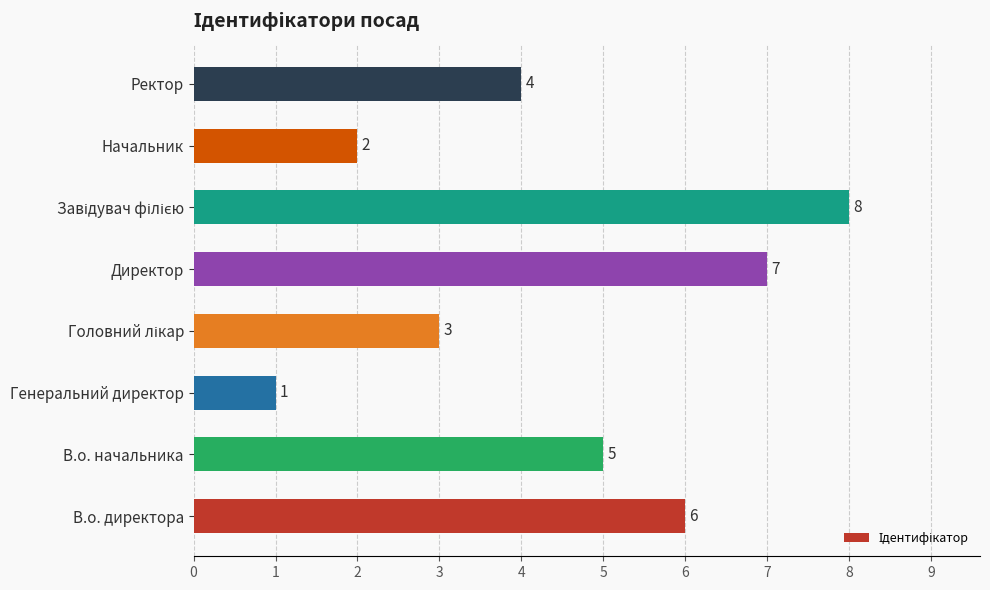

How many bars are there in total?

8